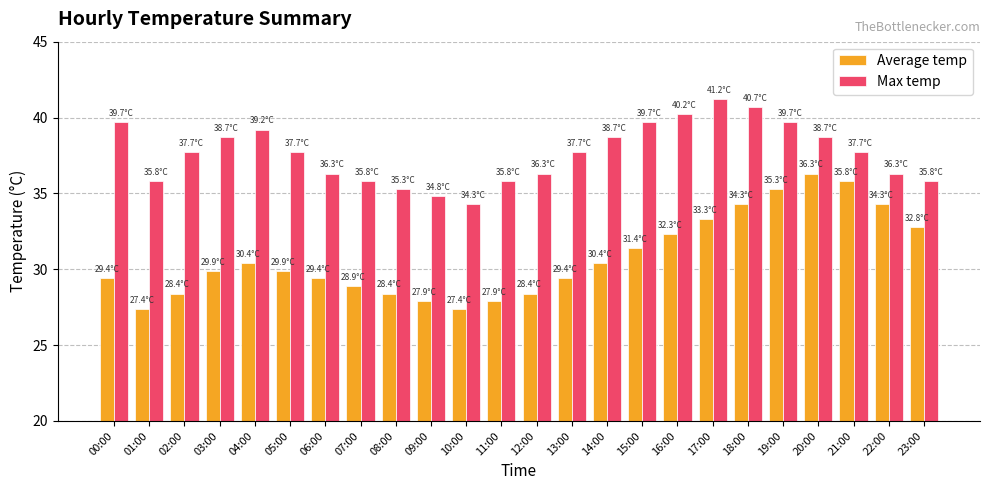

At which label does Max temp first exceed 37?

00:00